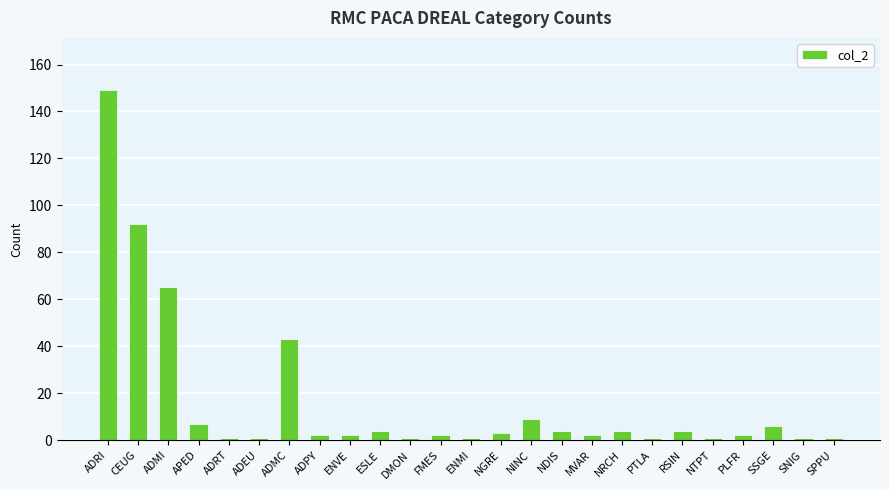

What is the change in value from ADRI to PLFR?

-147